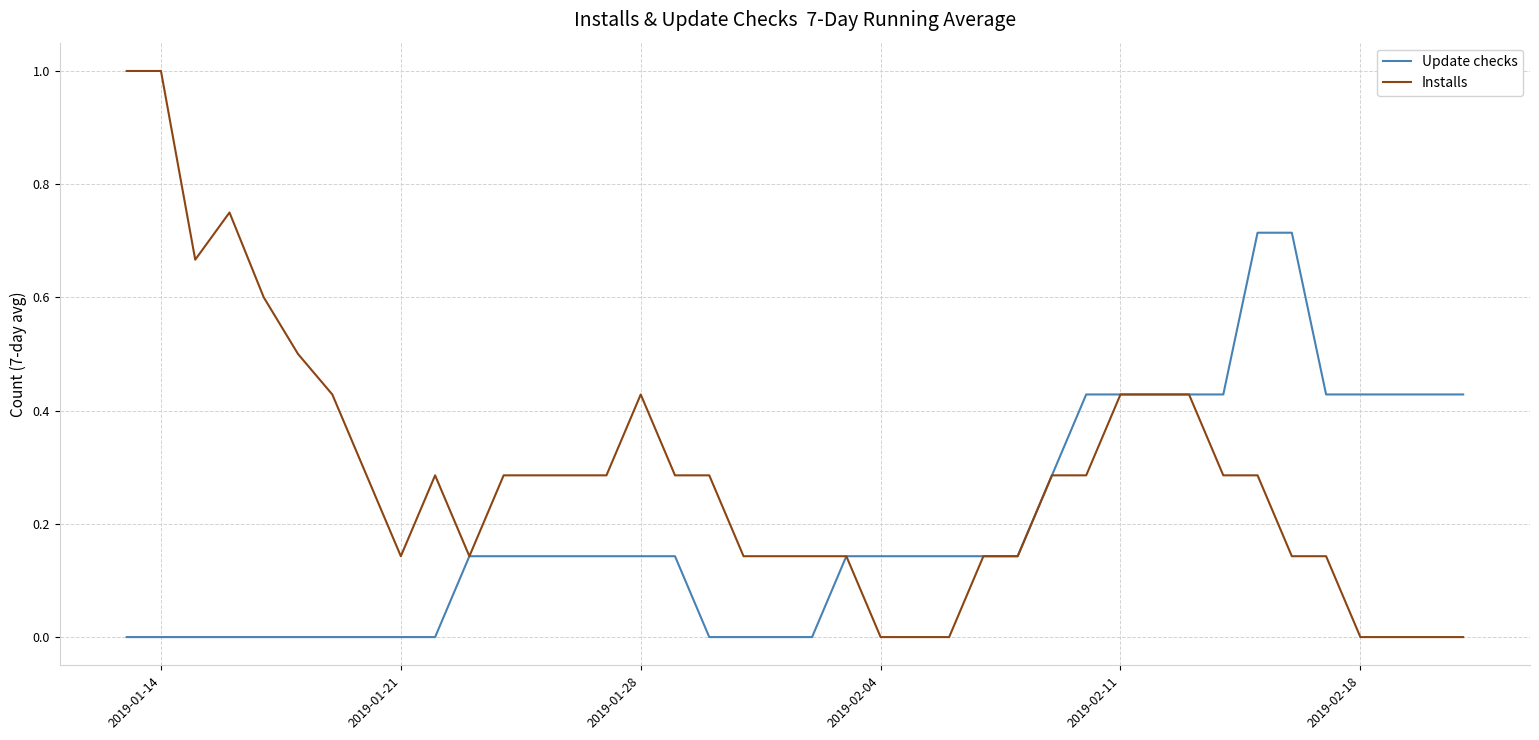

What is the highest value of the Installs series?

1.0